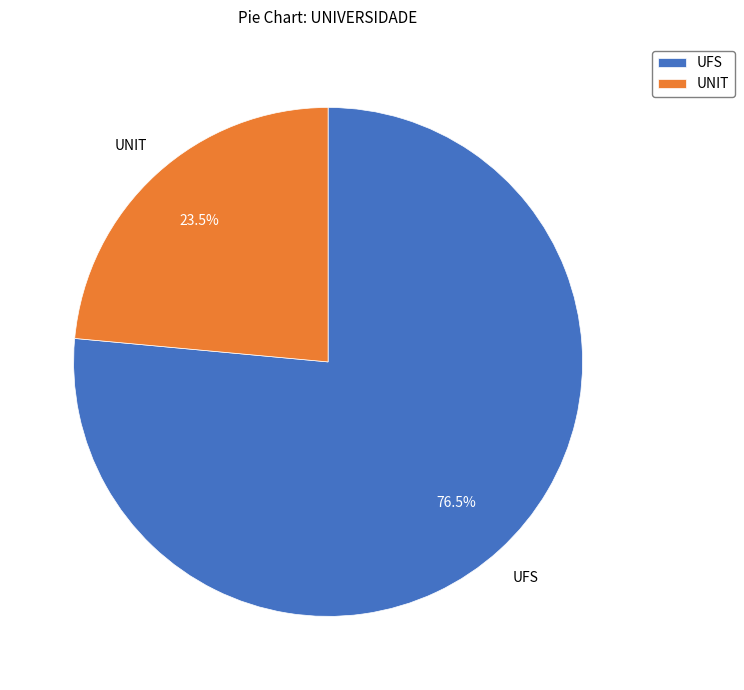

To the nearest percent, what is the difference between the UNIT and UFS slice percentages?

53%